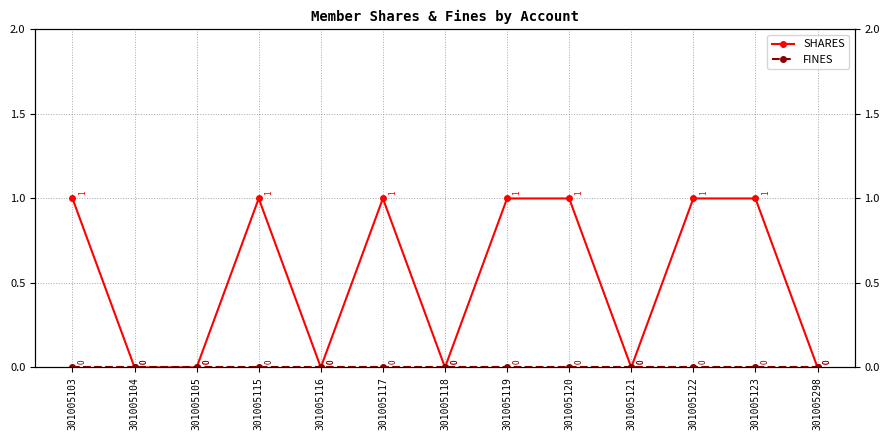

What is the difference between the highest and lowest values at 301005117?

1